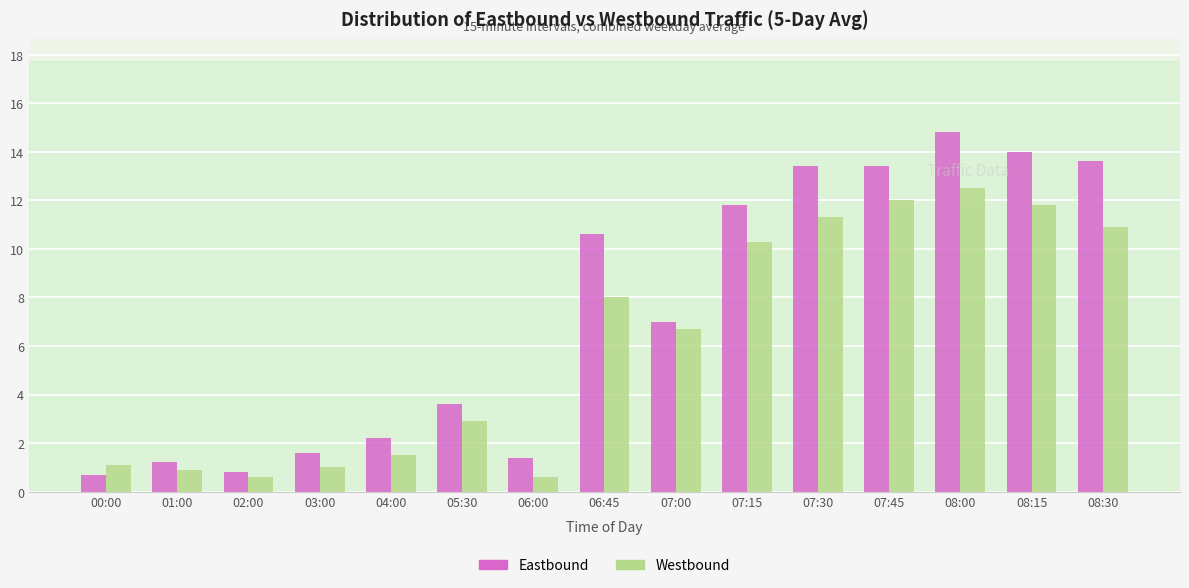

At 06:45, list the series in order from smallest to largest.

Westbound, Eastbound